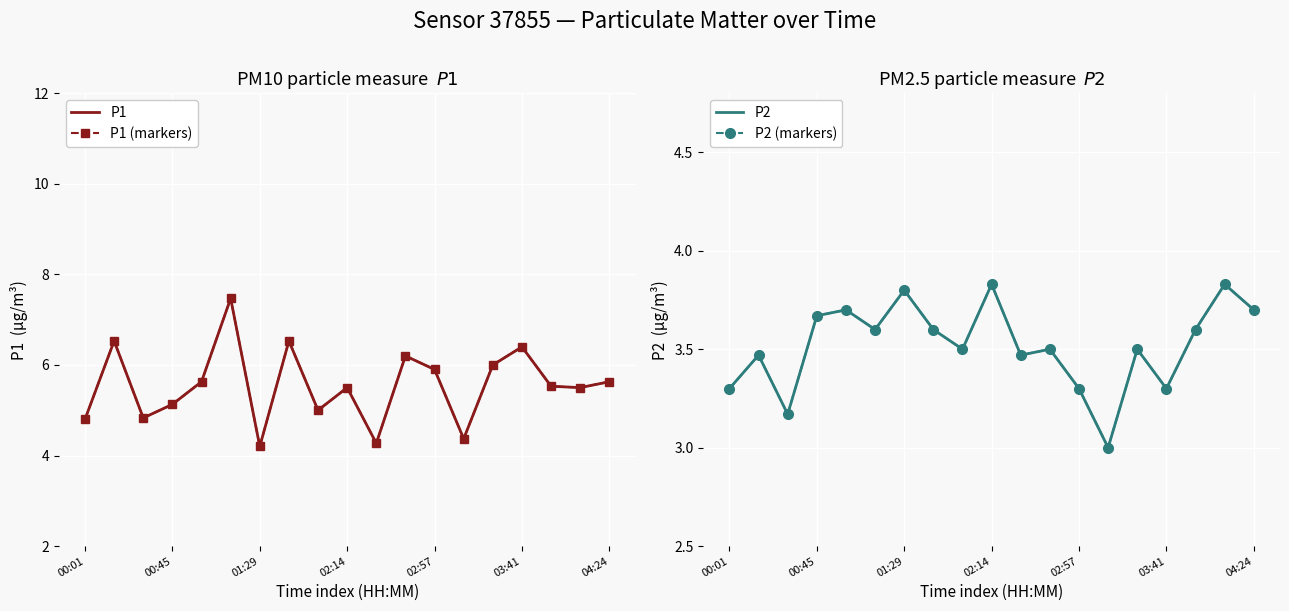

What is the difference between the highest and lowest values at 11?

2.7